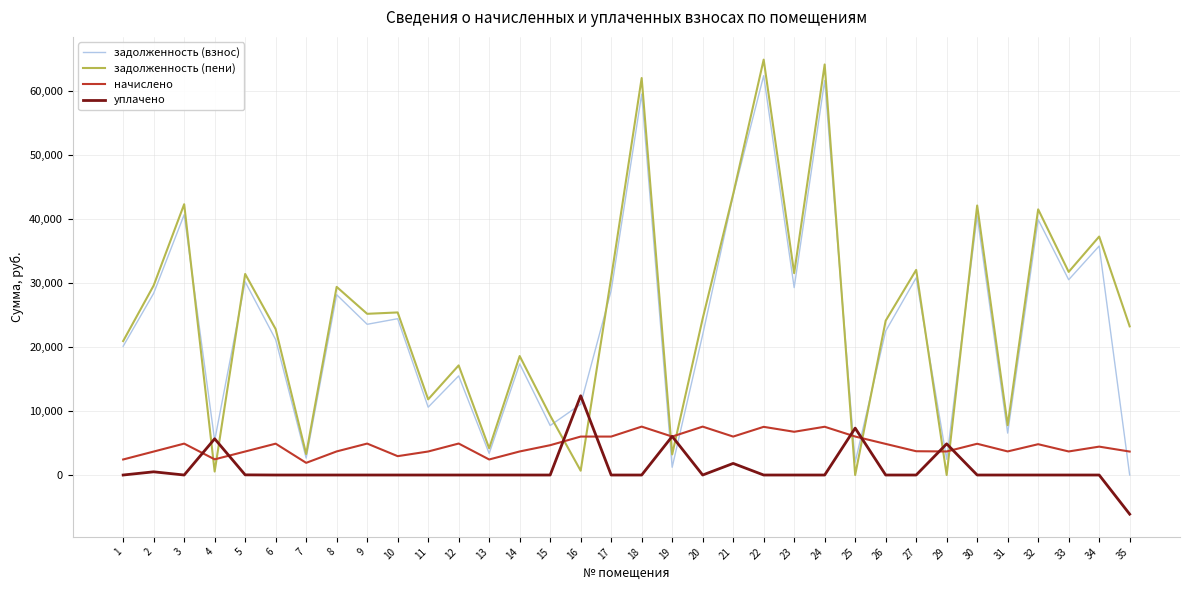

The value of задолженность (взнос) at 7 is 2640.0. True or false?

True